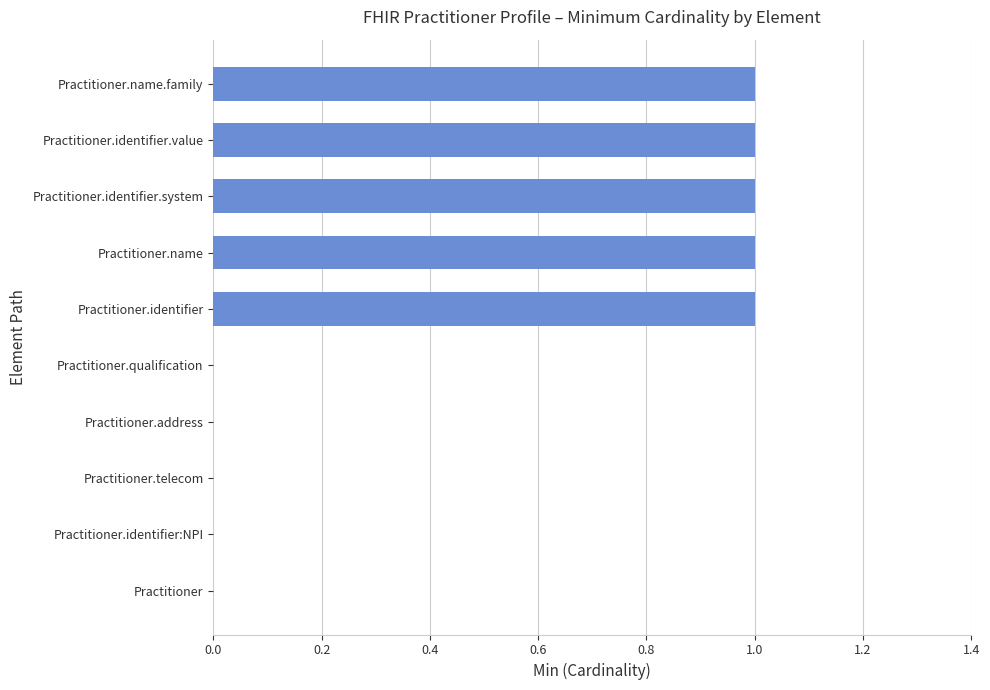

The value at Practitioner.telecom is 0. True or false?

True